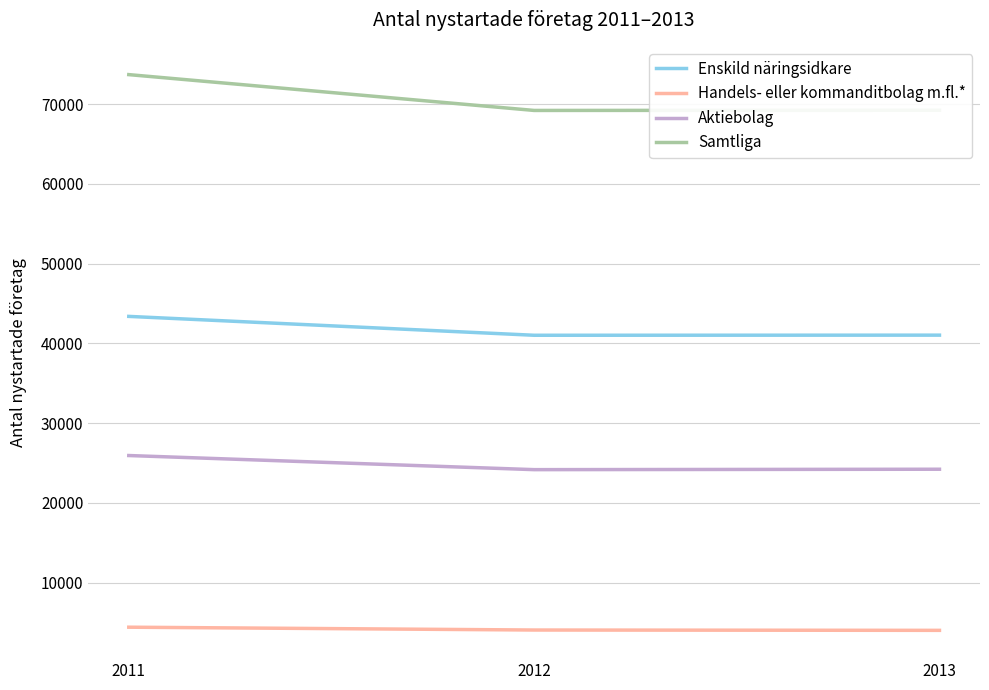

True or false: Enskild näringsidkare has a value of 22167 at 2013.

False